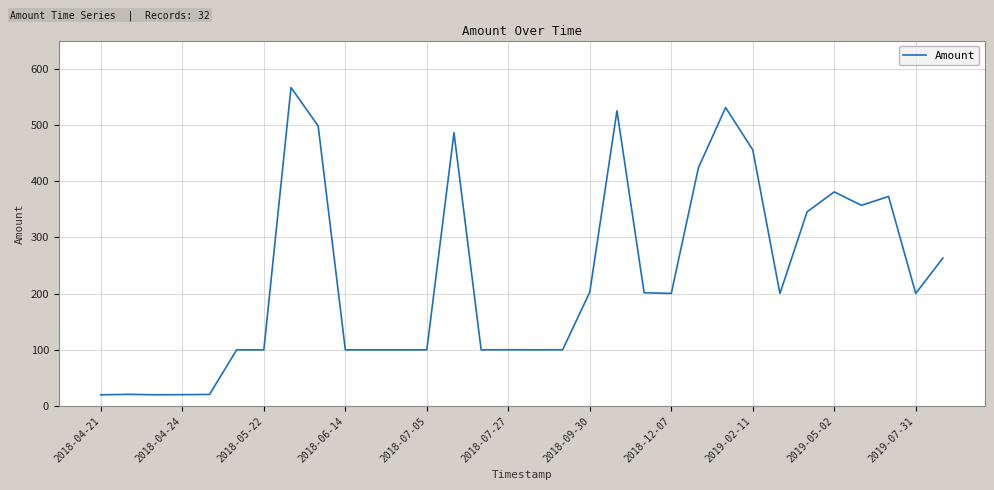

What is the maximum value shown in the chart?

566.5